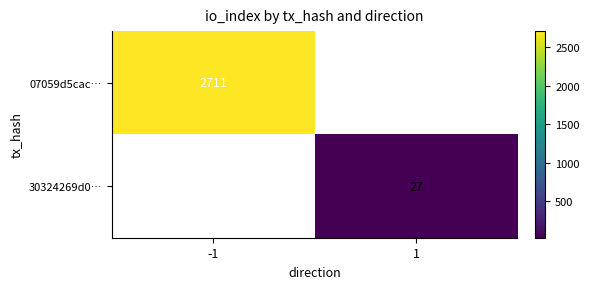

The 30324269d0… series shows 10.9 at 1. True or false?

False